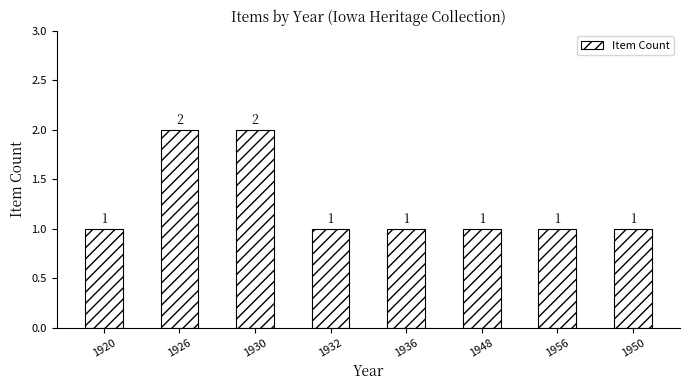

Which has a higher value, 1930 or 1956?

1930